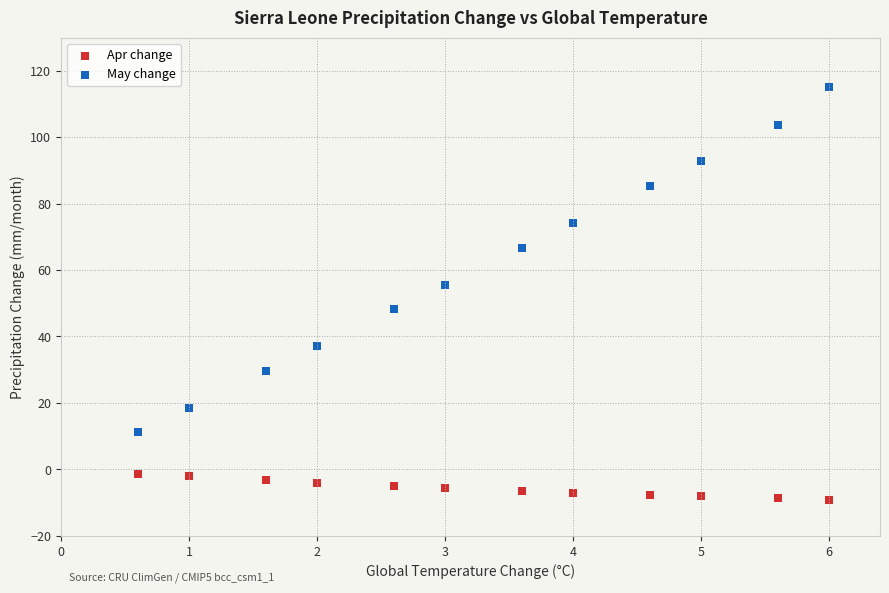

Across all data points, what is the range of X values (max minus min)?

5.4